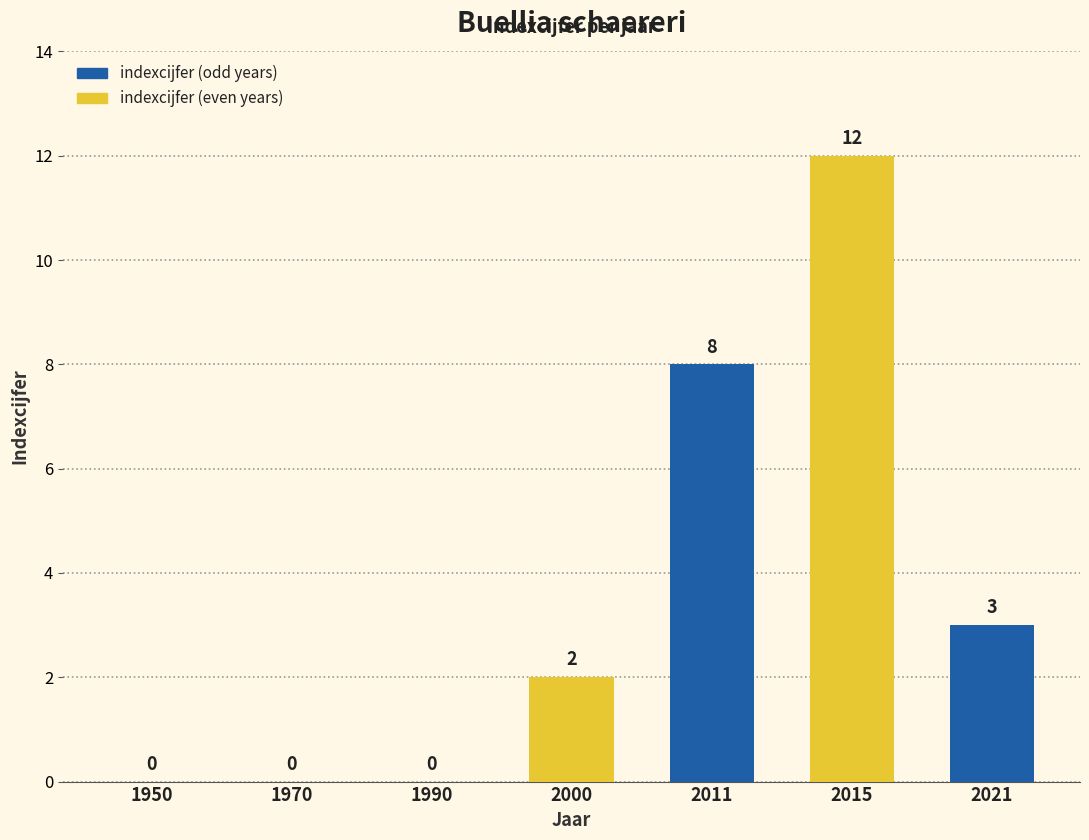

Approximately how many times larger is the value at 2021 compared to 2000?

1.5